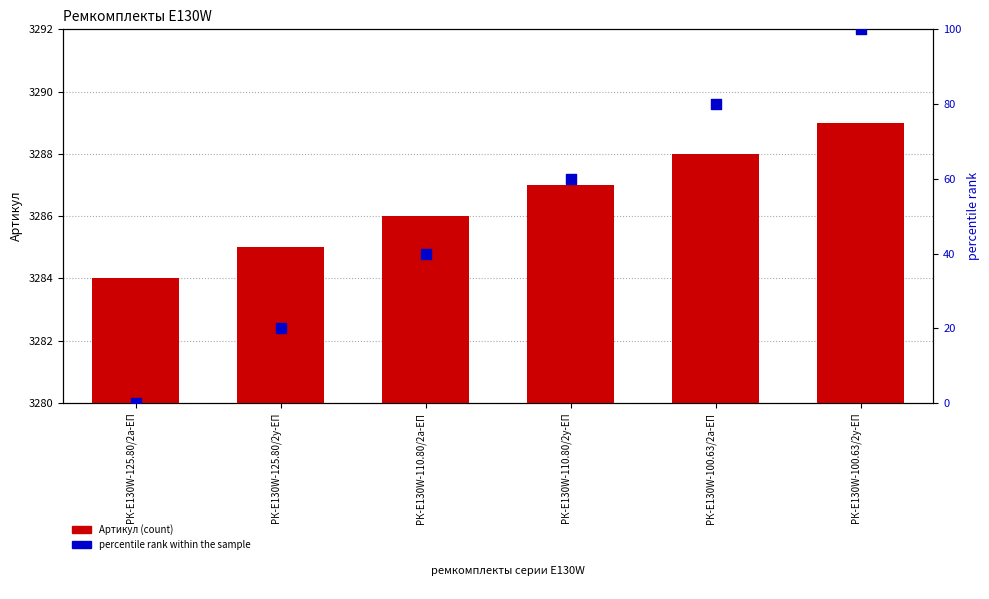

What are all the series names shown in the legend?

Артикул, percentile rank within the sample